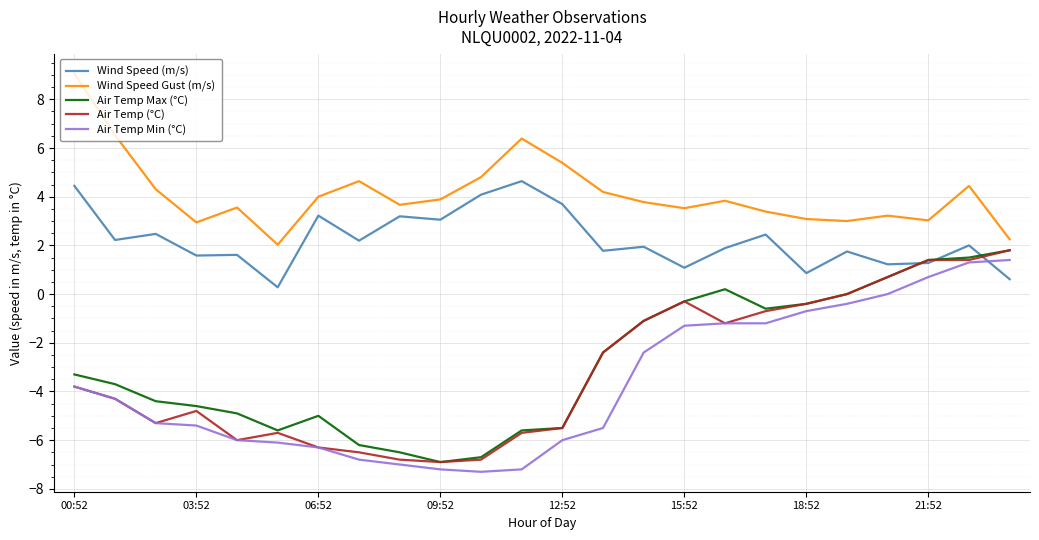

Which series has the largest total across all categories?

Wind Speed Gust (m/s)